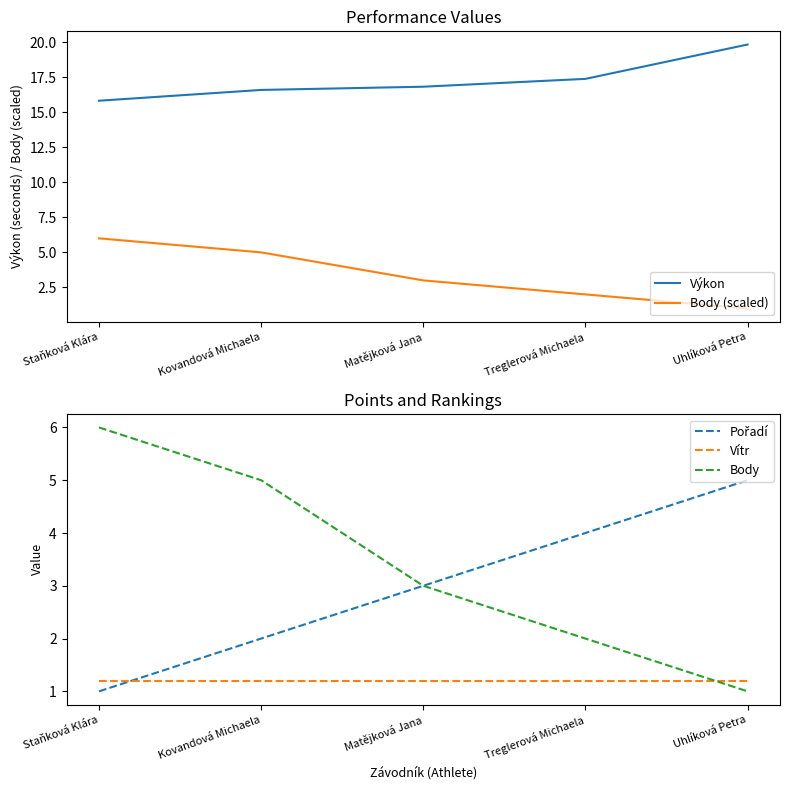

Which series has the widest spread of values?

Body (scaled)